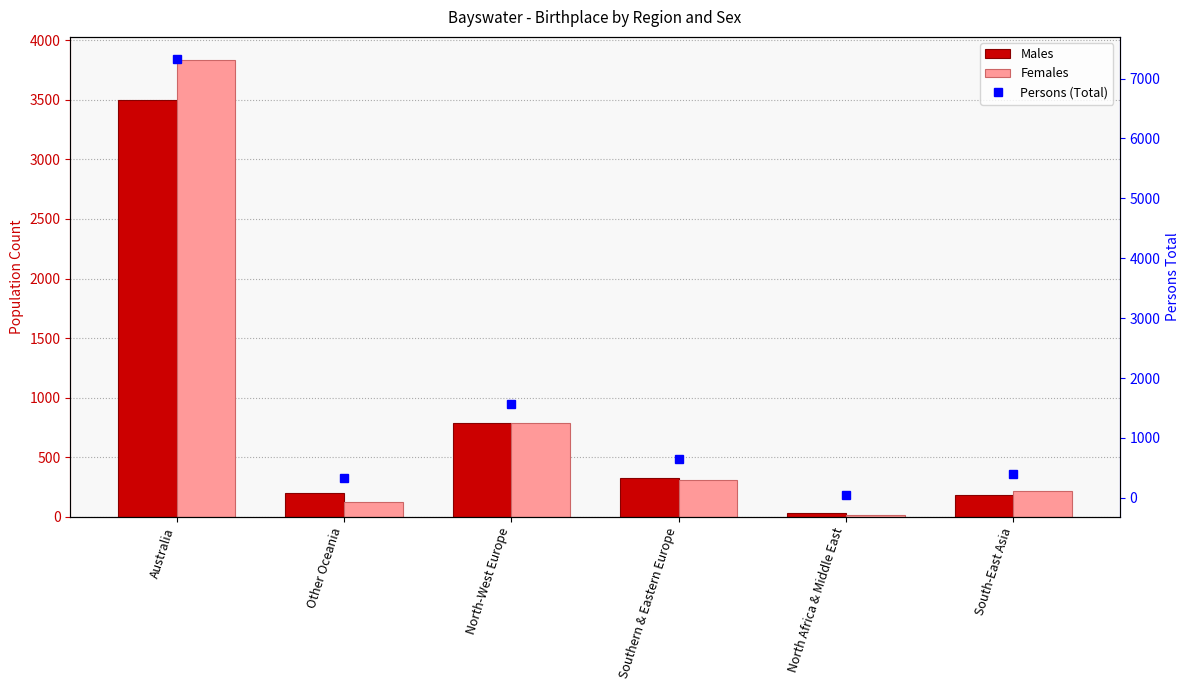

What are all the series names shown in the legend?

Males, Females, Persons (Total)